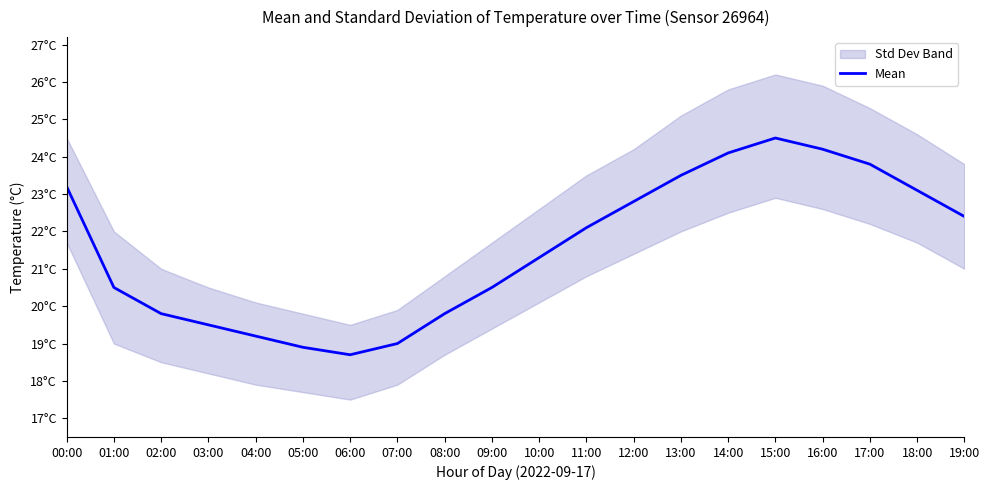

Is it true that the value at 13:00 is 23.5?

True